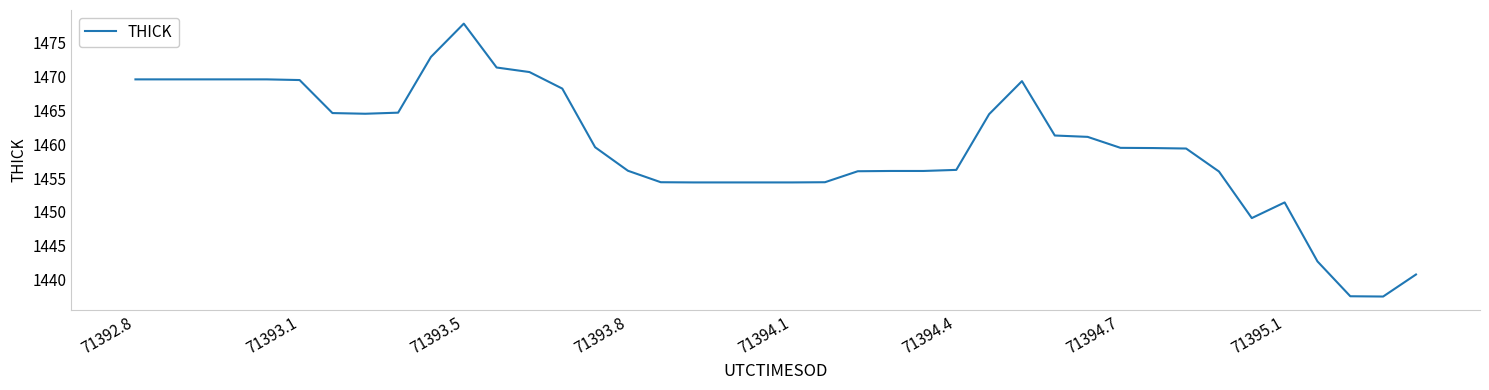

What is the smallest value displayed?

1437.5